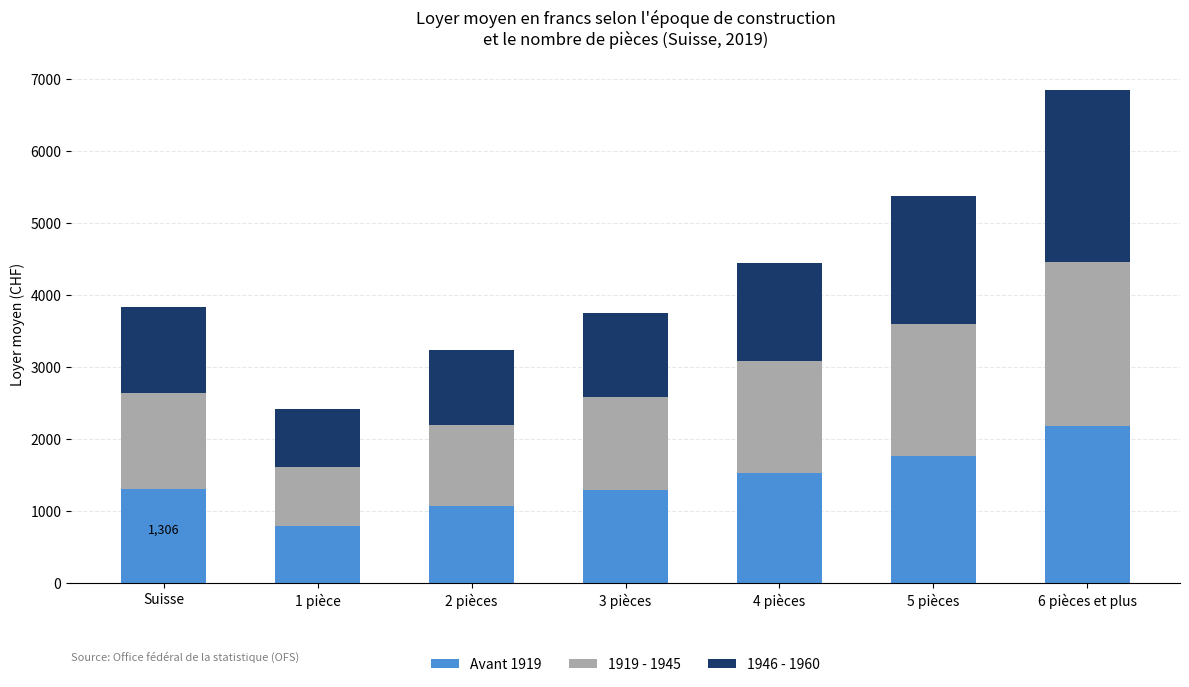

What is the difference between the Avant 1919 values at 5 pièces and 2 pièces?

689